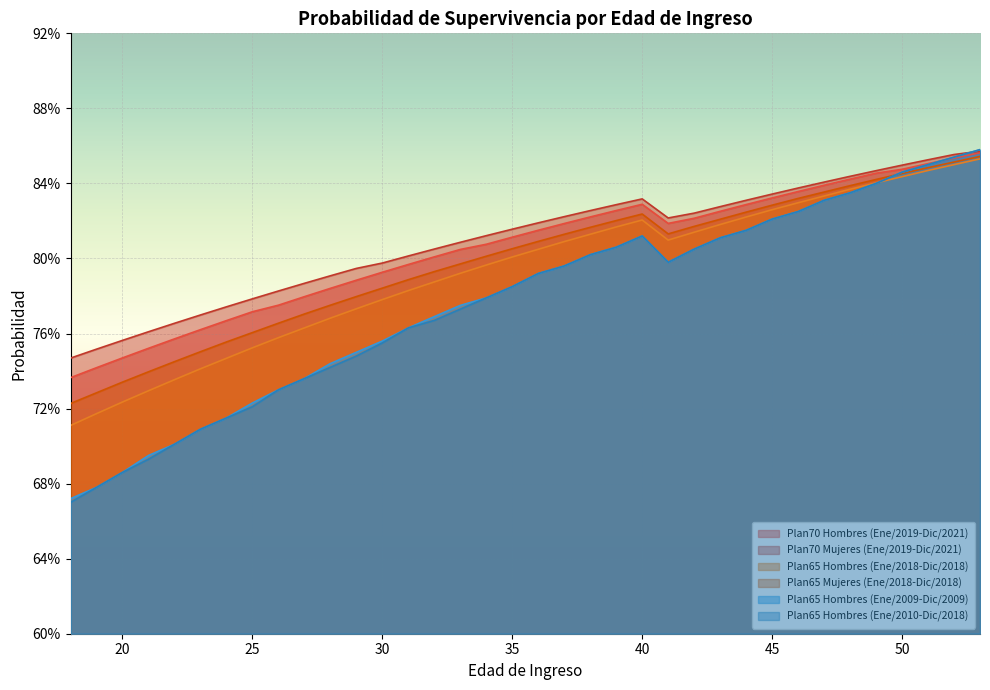

True or false: Plan65 Hombres (Ene/2009-Dic/2009) and Plan65 Hombres (Ene/2010-Dic/2018) intersect in this chart.

False